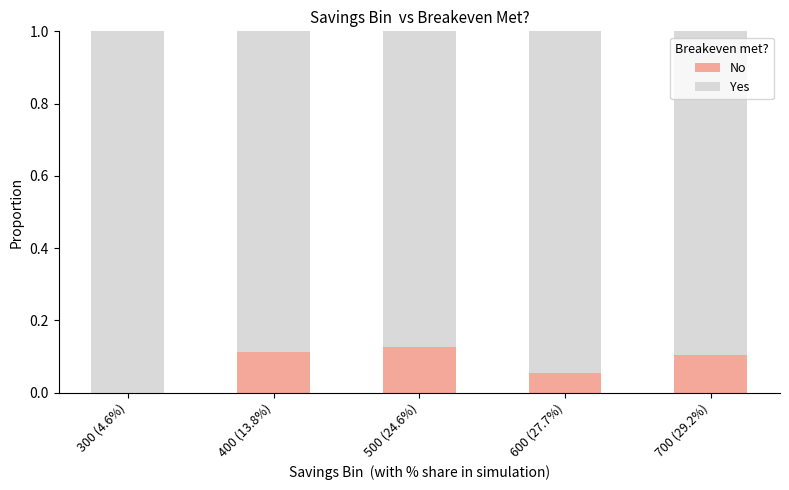

What is the total value across all series at 400 (13.8%)?

1.0